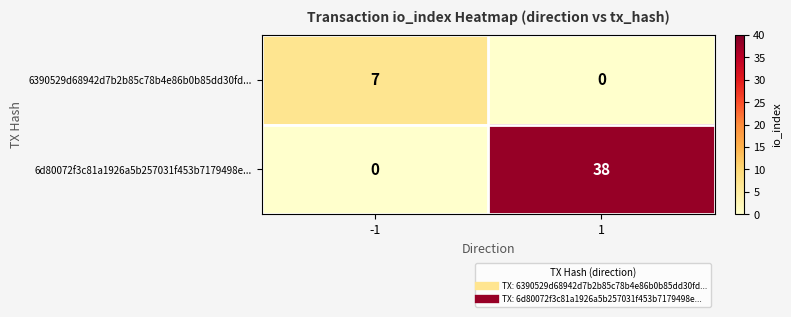

What is the average value of the 6d80072f3c81a1926a5b257031f453b7179498e... series?

19